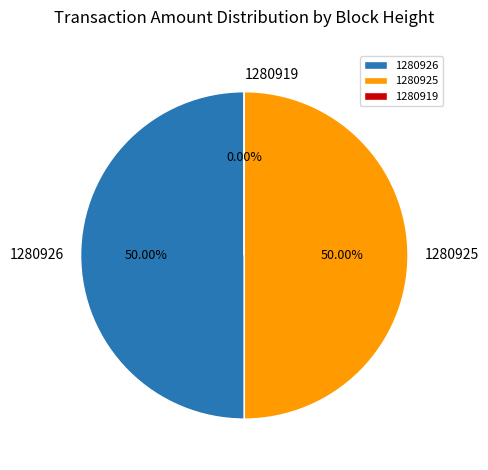

Do 1280926 and 1280925 together represent more than half of the pie?

Yes